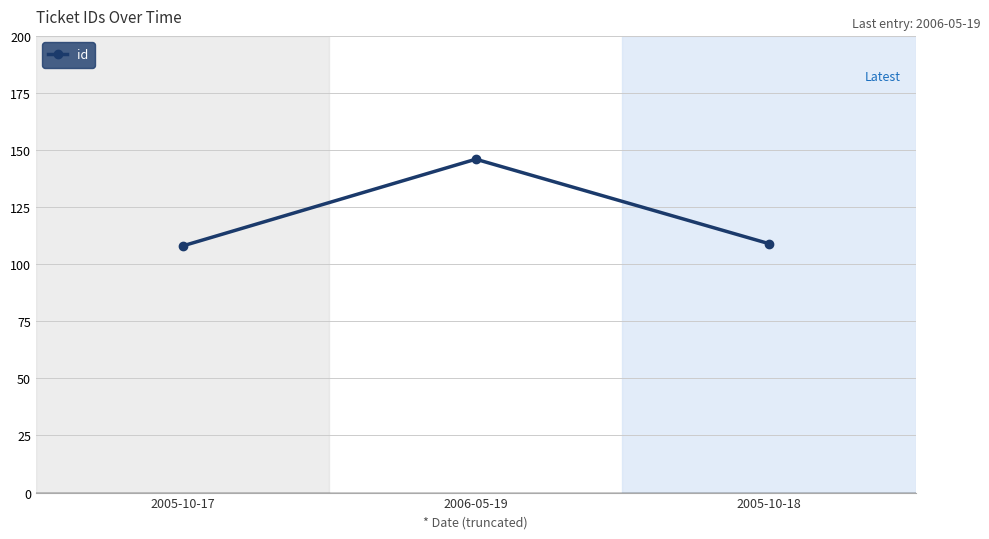

The value at 2005-10-18 is 182. True or false?

False